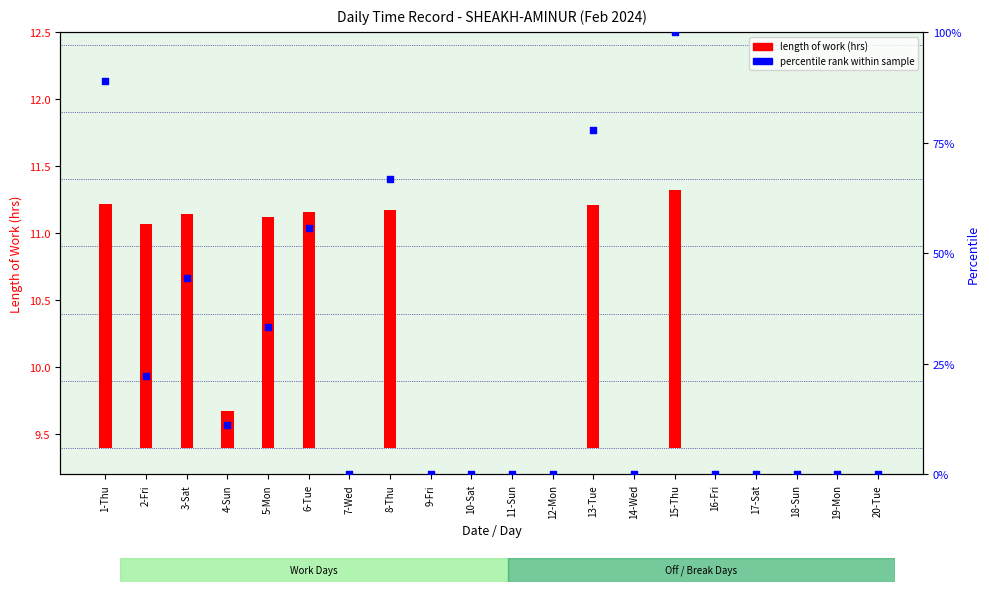

What are all the series names shown in the legend?

Length of Work, Percentile rank within sample